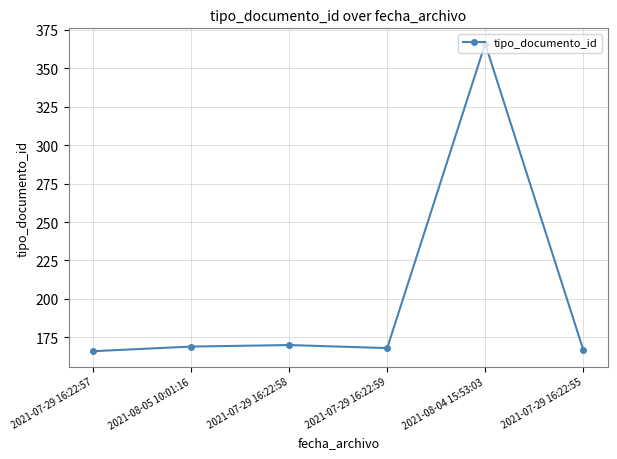

What is the label of the 5th point from the left?

2021-08-04 15:53:03